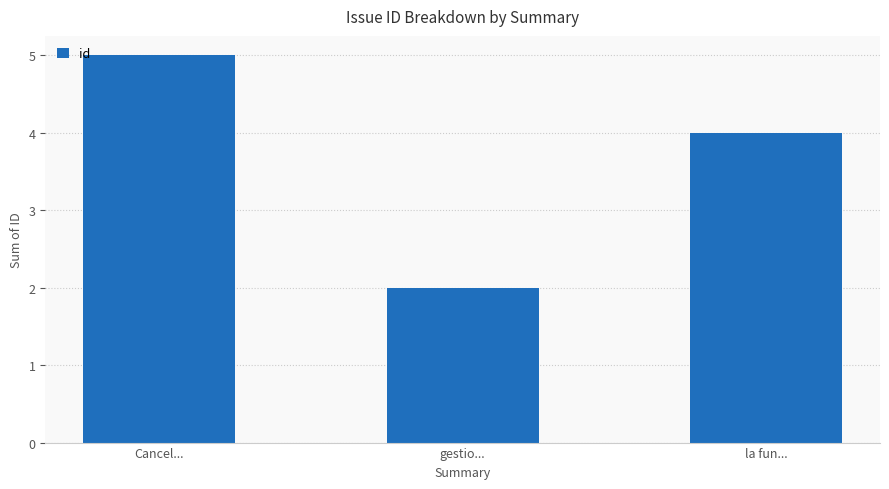

Is it true that the value at gestio... is 1?

False